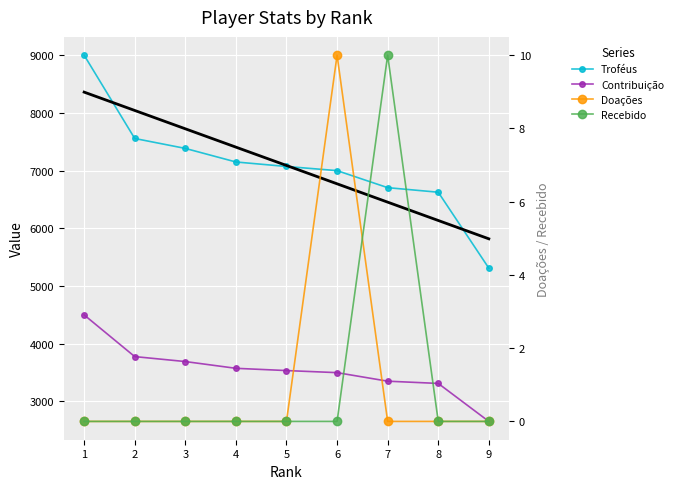

Count the number of categories in the chart.

9